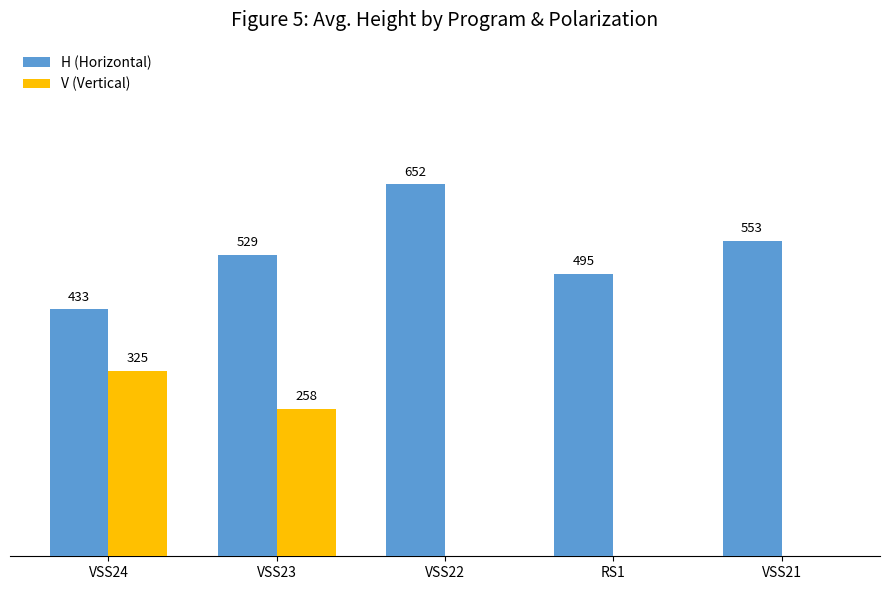

Which series has the largest total across all categories?

H (Horizontal)